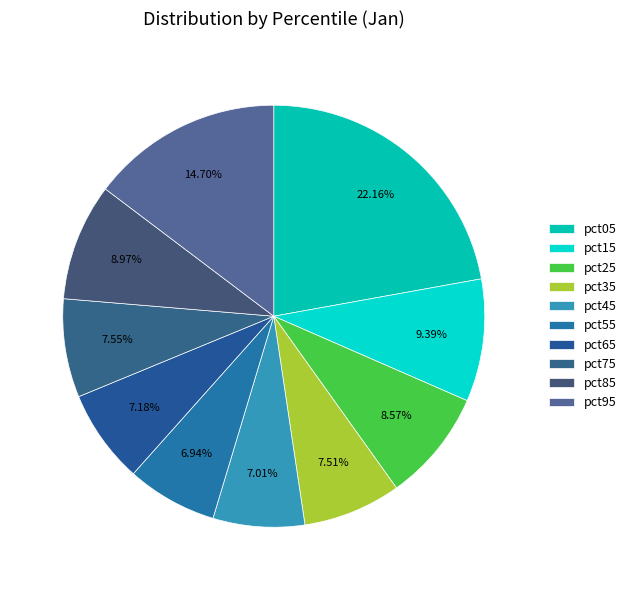

What percentage is the pct95 slice, to the nearest percent?

15%